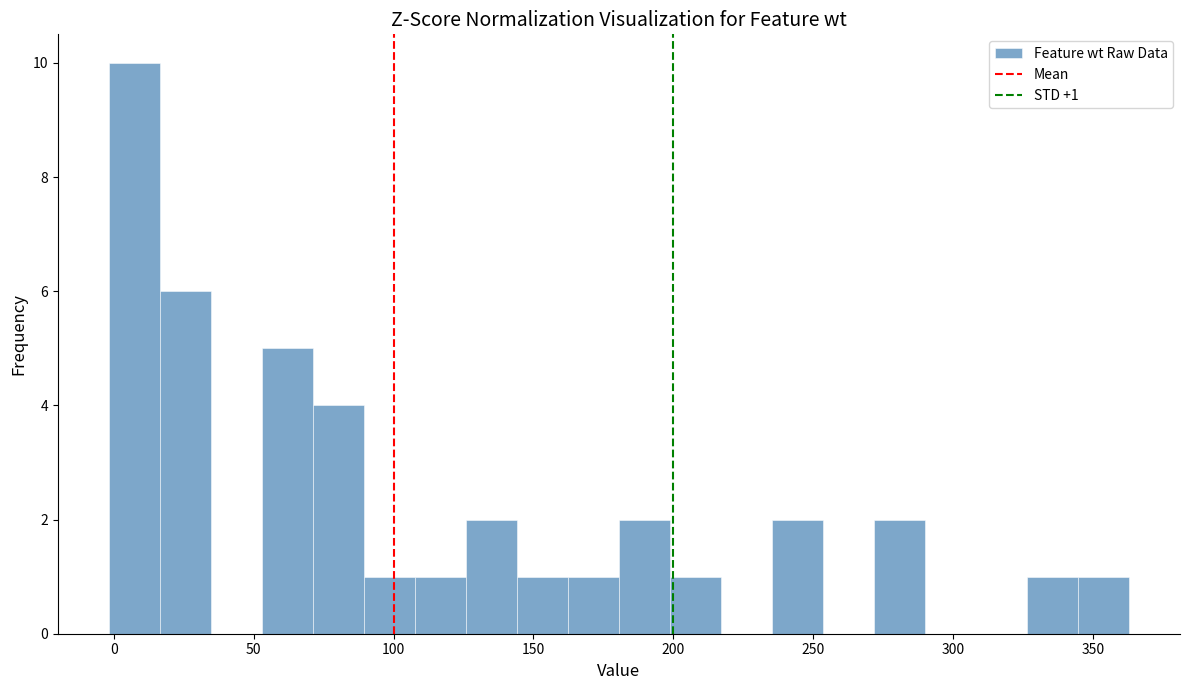

Around what value on the x-axis is the tallest bar? Give the approximate position of its centre, as read against the axis.

5